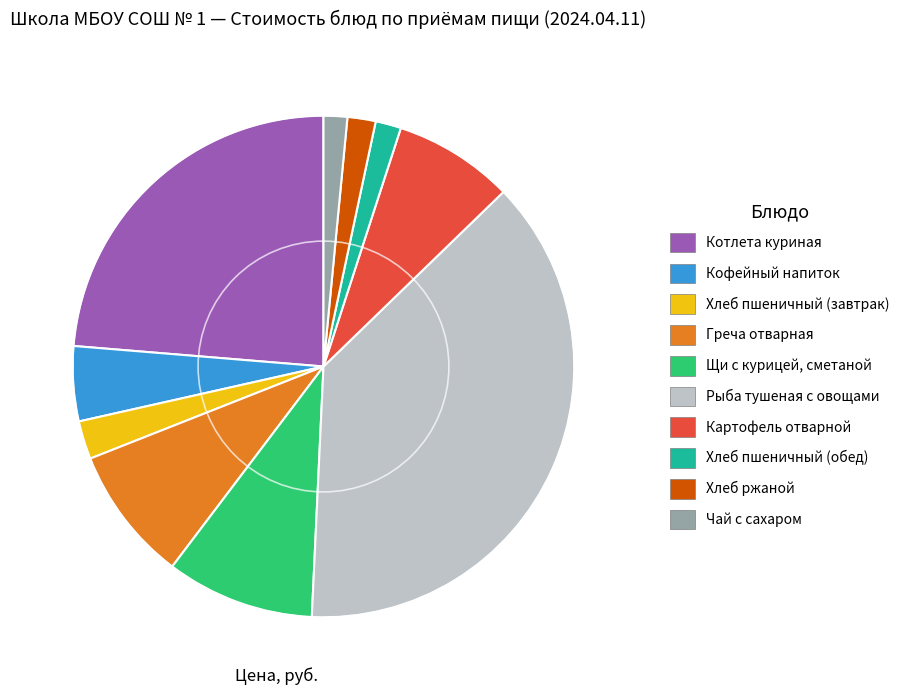

Which category has the biggest portion of the pie?

Рыба тушеная с овощами